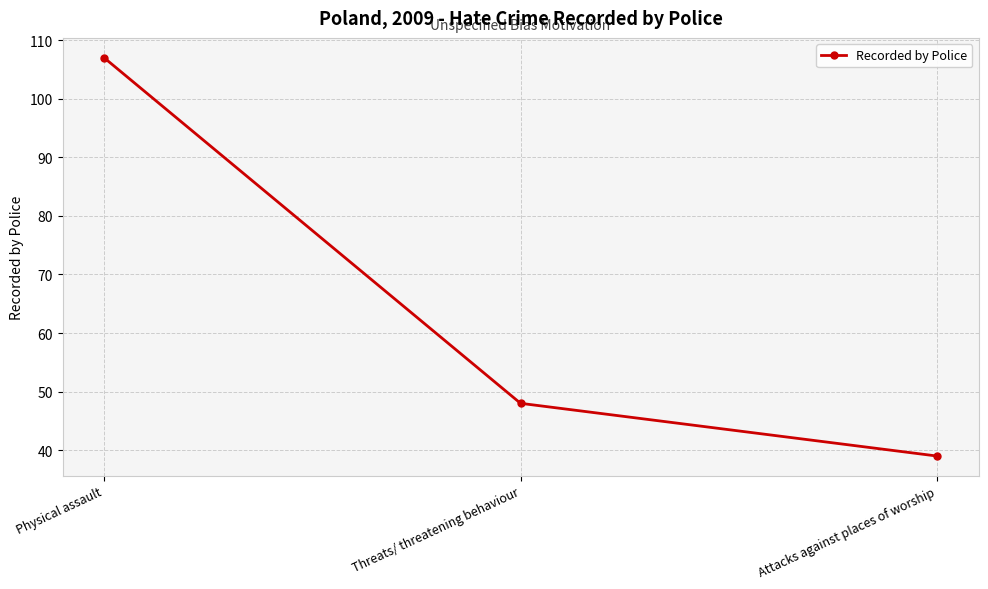

What is the ratio of the value at Attacks against places of worship to the value at Threats/ threatening behaviour?

0.8